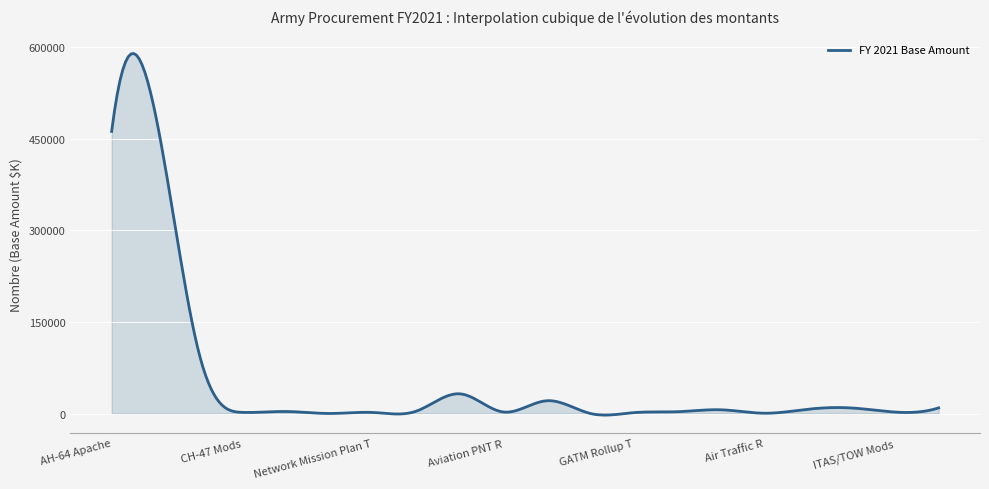

What is the difference between the maximum and minimum values?

591930.7